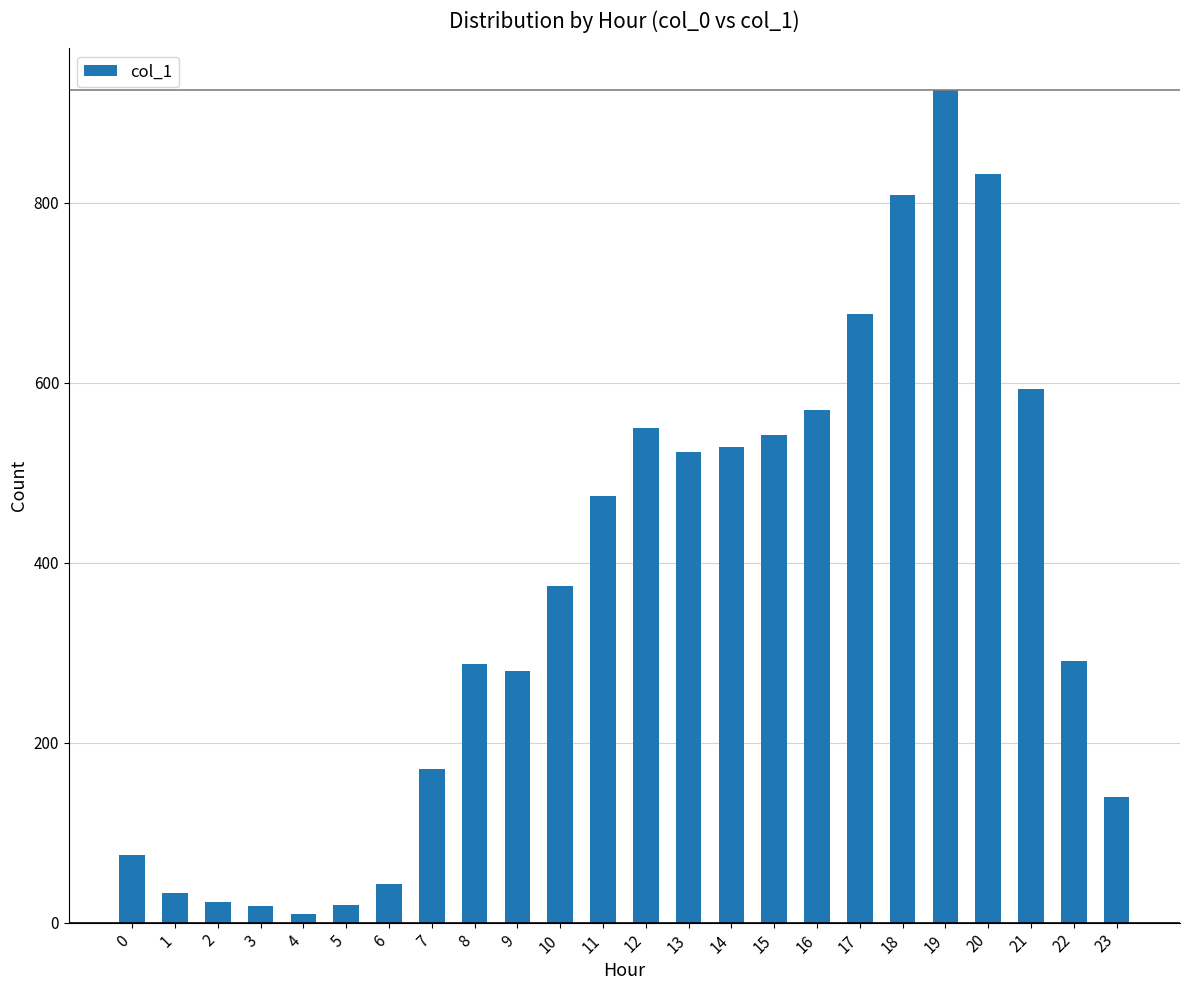

What is the greatest value displayed?

925